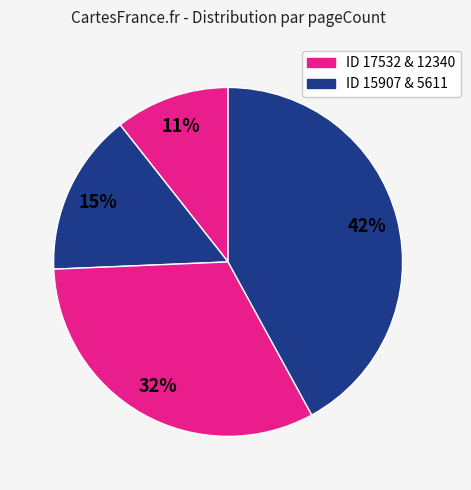

Count the number of slices in the pie.

4